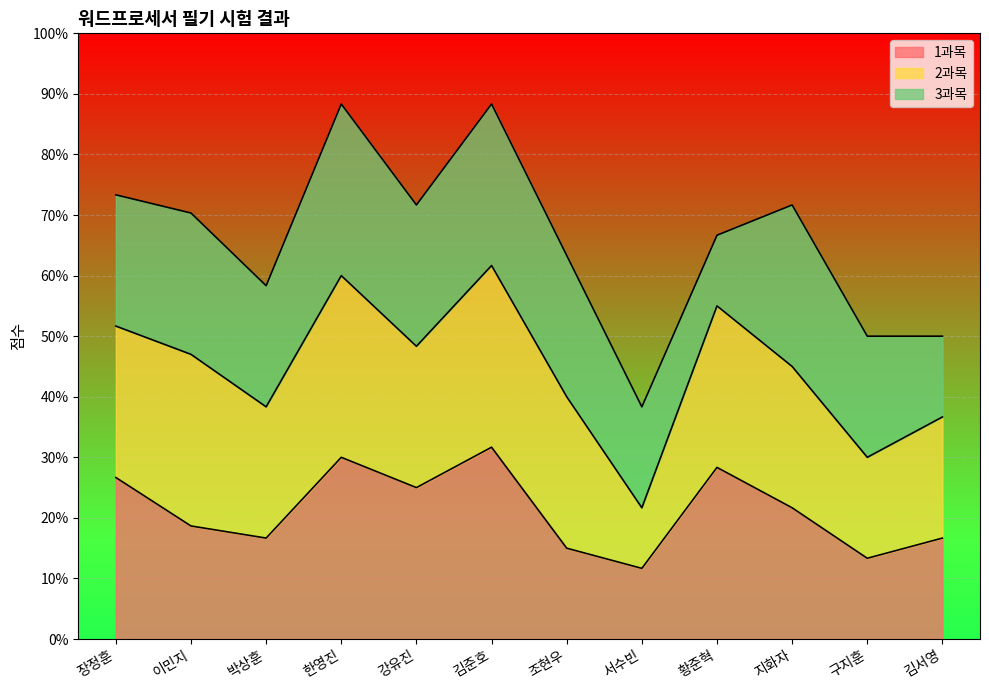

How many distinct data groups are displayed?

3